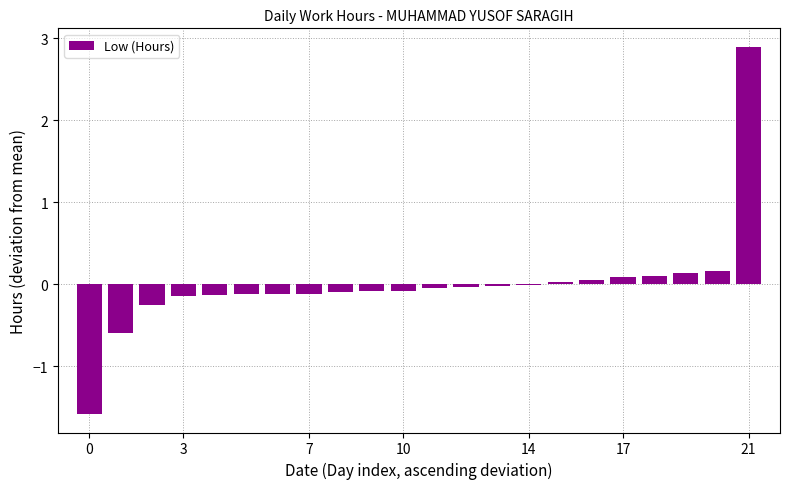

What is the maximum value shown in the chart?

2.9